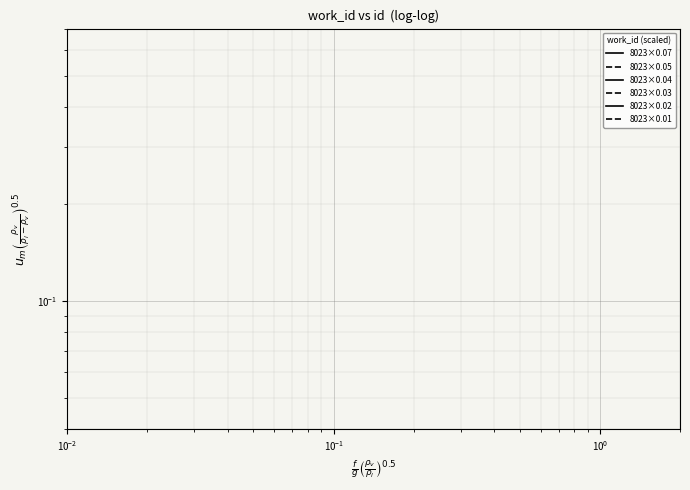

True or false: 8023×0.03 has more than 2 points higher than both neighbors.

False